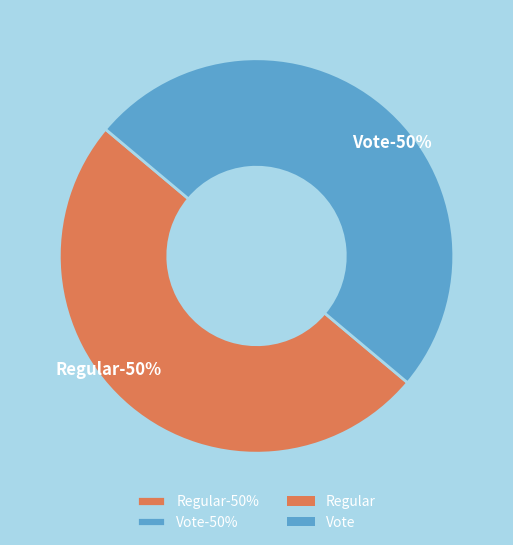

Does Vote account for over 50% of the chart?

No